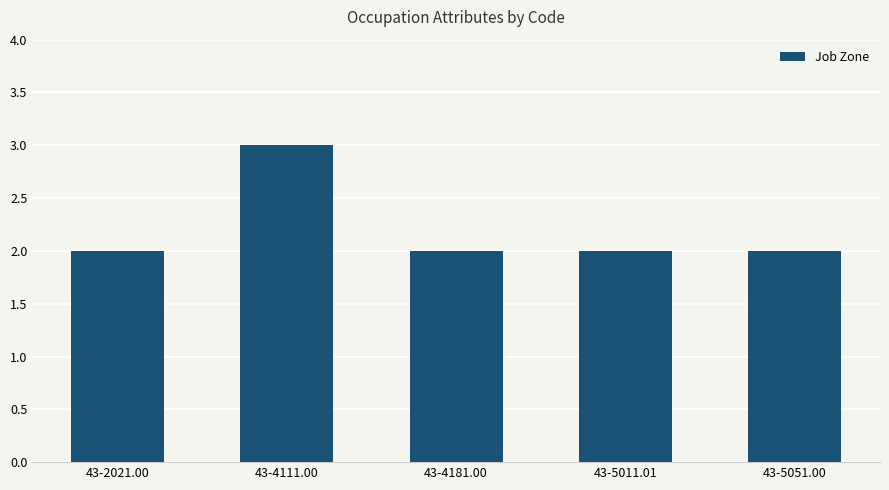

What is the sum of all values?

11